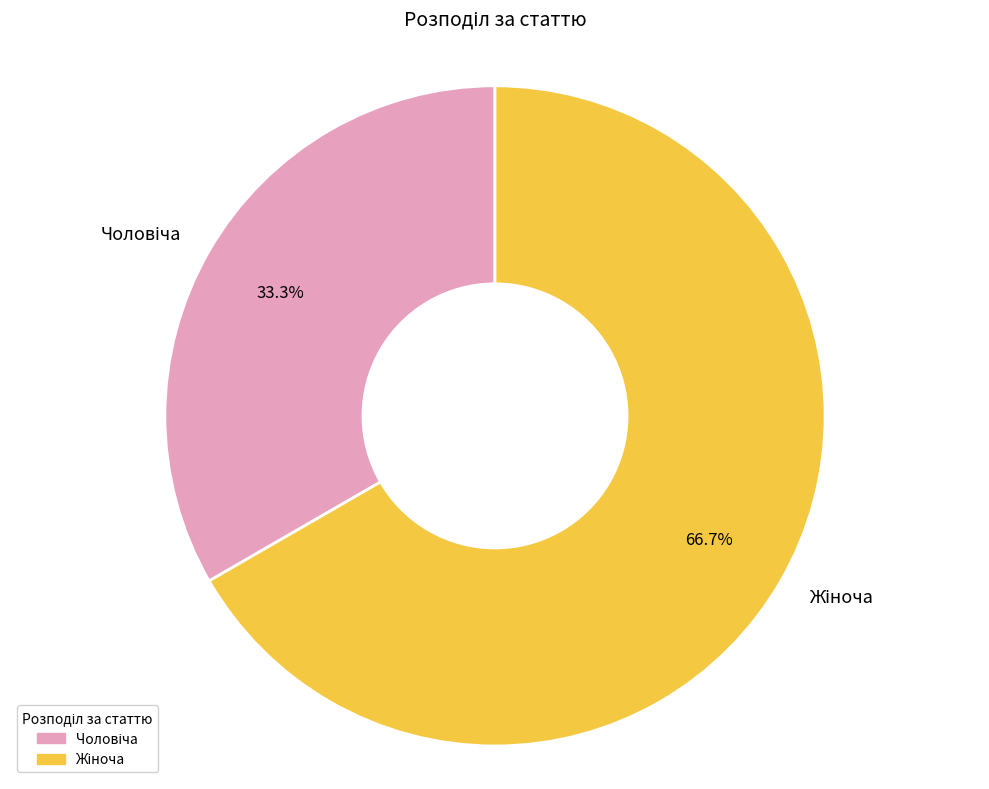

Is there any slice that represents more than half of the pie?

Yes